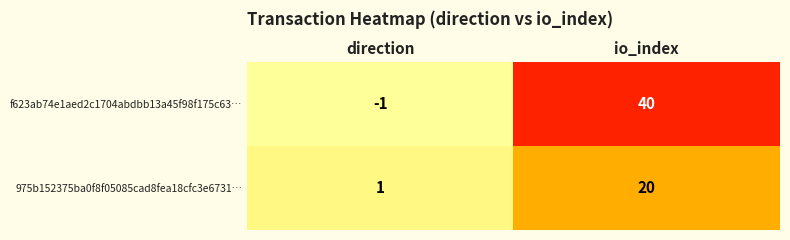

Reading left to right, transcribe all the data shown in this chart.

f623ab74e1aed2c1704abdbb13a45f98f175c63…: -1	40
975b152375ba0f8f05085cad8fea18cfc3e6731…: 1	20